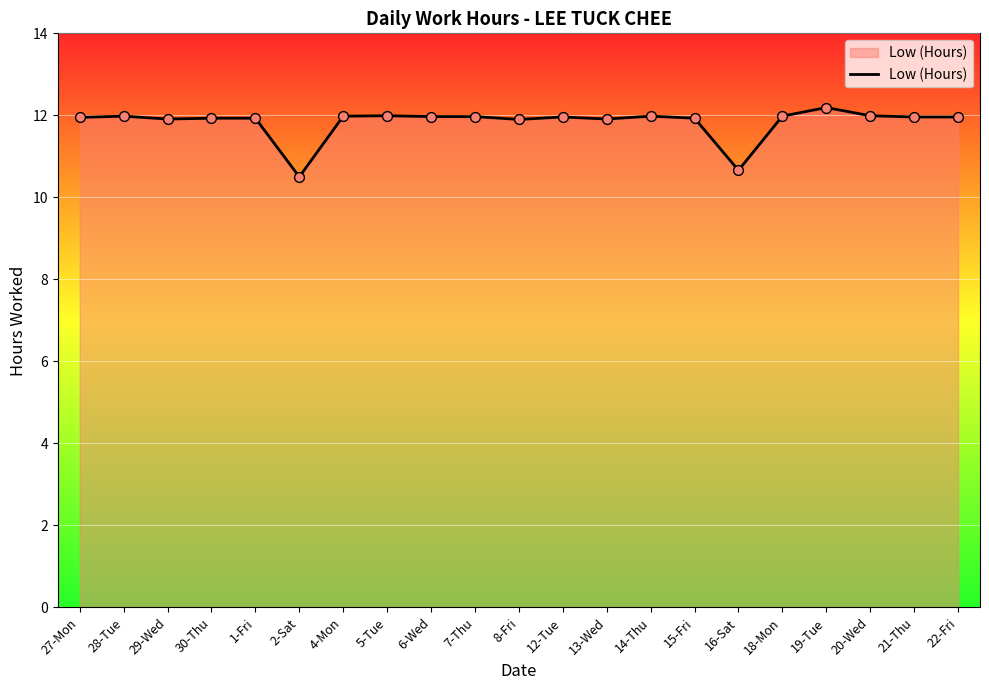

What is the ratio of the value at 7-Thu to the value at 21-Thu?

1.0